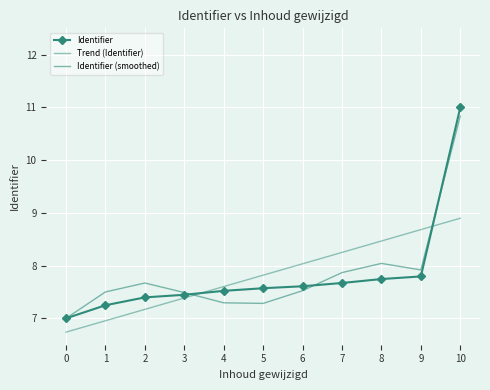

Reading left to right, extract all data points from this chart.

Identifier: 7.0	7.2	7.4	7.4	7.5	7.6	7.6	7.7	7.7	7.8	11.0
Trend (Identifier): 6.7	7.0	7.2	7.4	7.6	7.8	8.0	8.3	8.5	8.7	8.9
Identifier (smoothed): 7.0	7.5	7.7	7.5	7.3	7.3	7.5	7.9	8.0	7.9	10.8